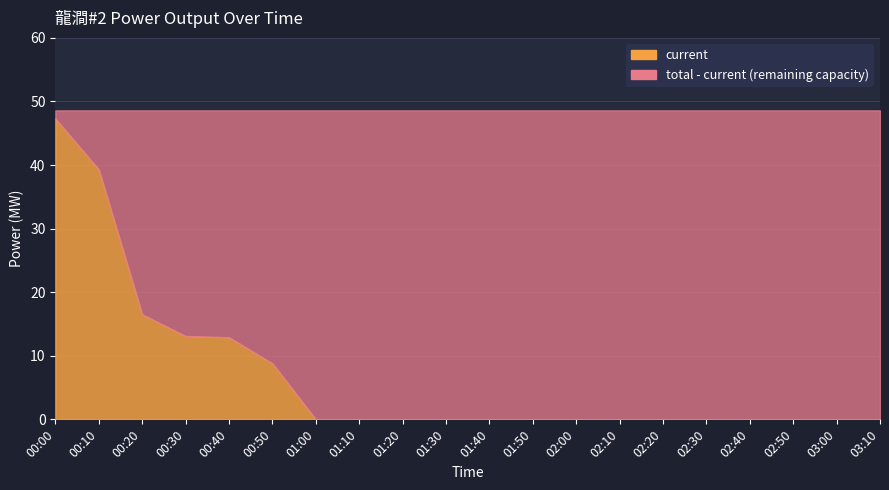

True or false: current and total intersect in this chart.

False